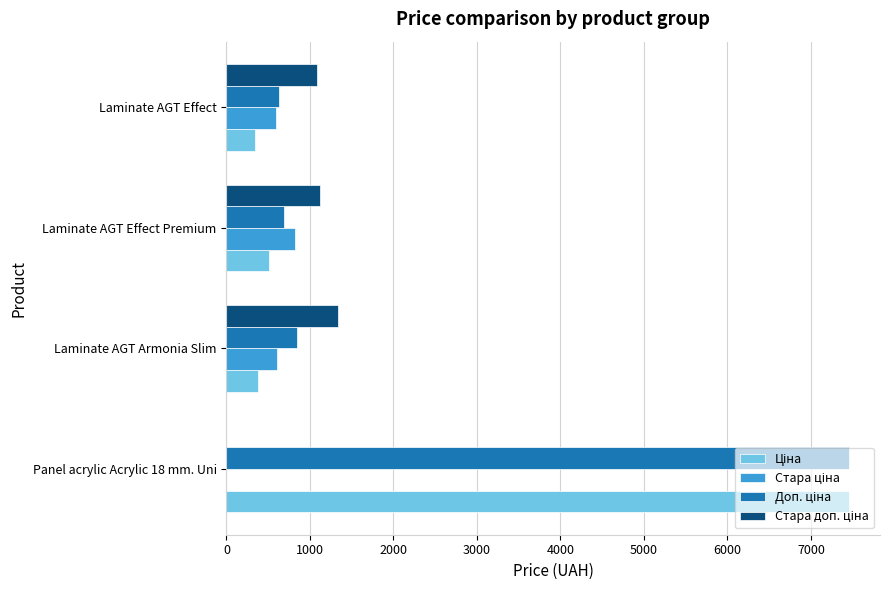

What is the maximum value shown in the chart?

7453.8